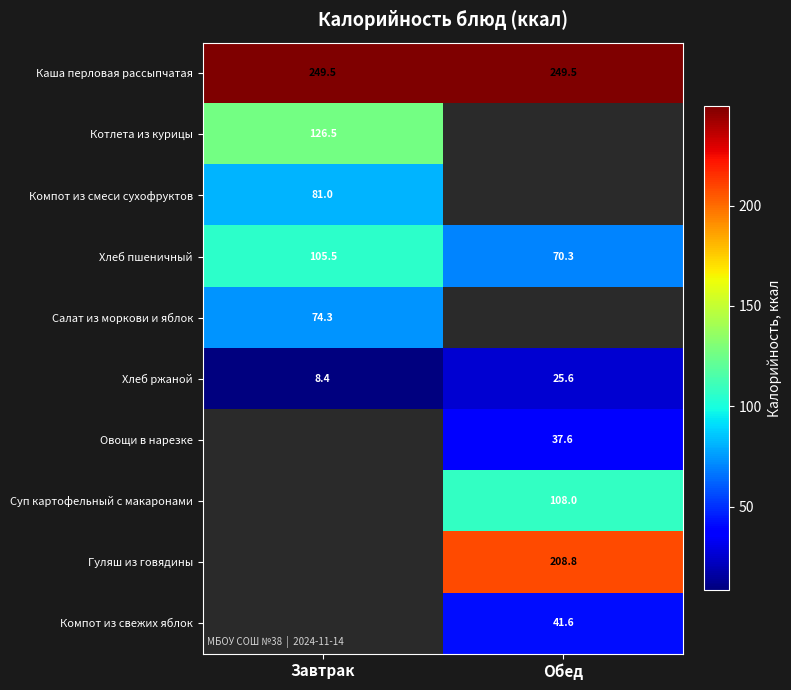

What is the lowest value of the Каша перловая рассыпчатая series?

249.5